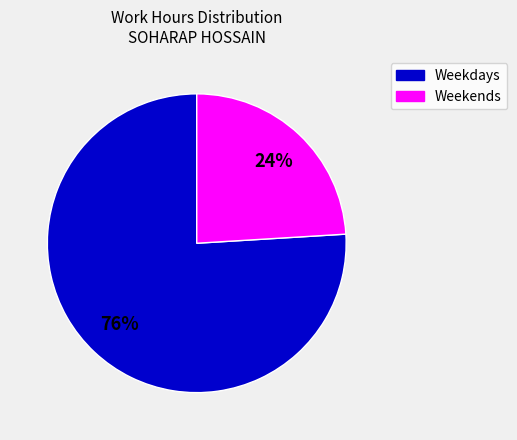

To the nearest percent, what is the average slice percentage?

50%